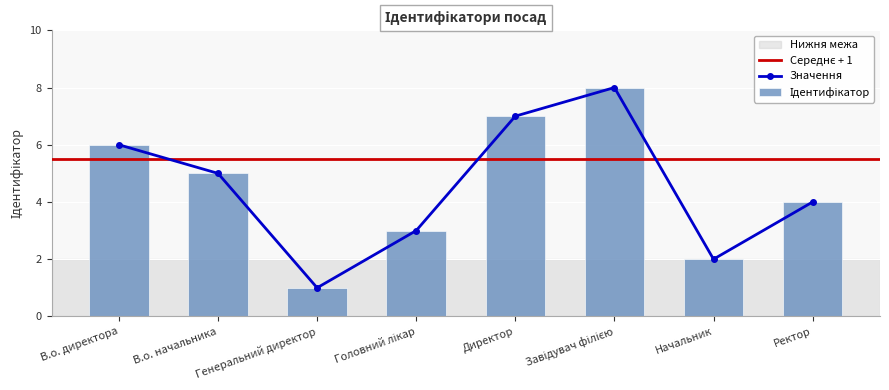

List the labels in order of value, smallest first.

Генеральний директор, Начальник, Головний лікар, Ректор, В.о. начальника, В.о. директора, Директор, Завідувач філією